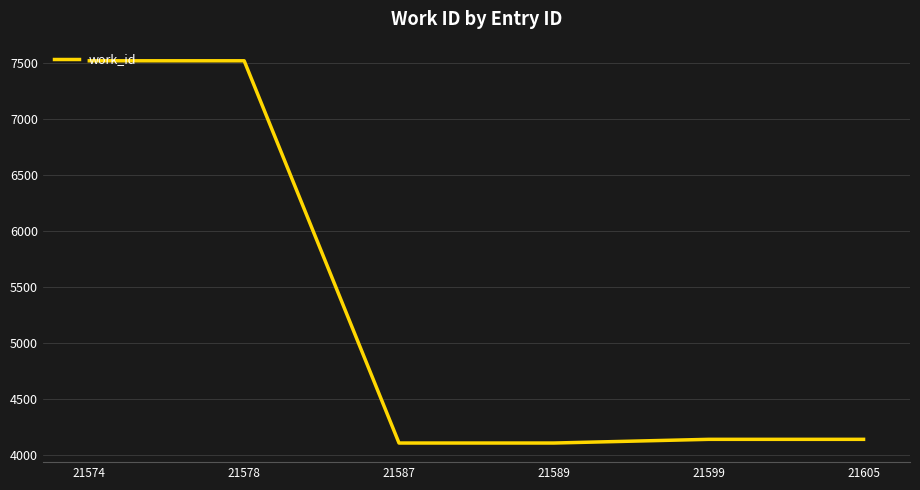

What is the change in value from 21578 to 21599?

-3384